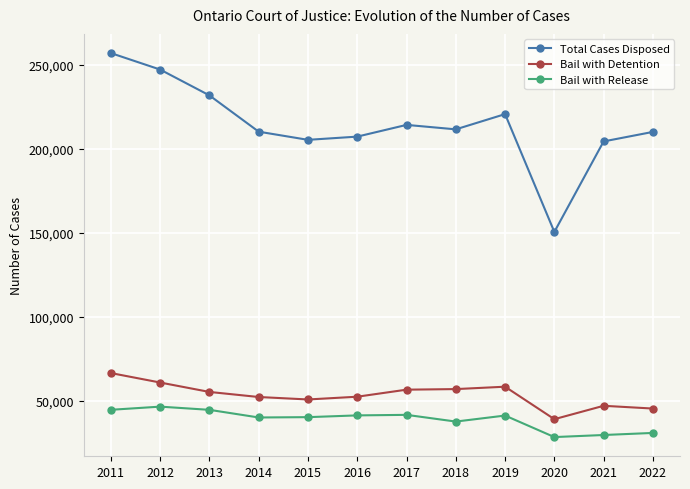

Is the value of Total Cases Disposed at 2020 greater than the value of Bail with Release at 2011?

Yes